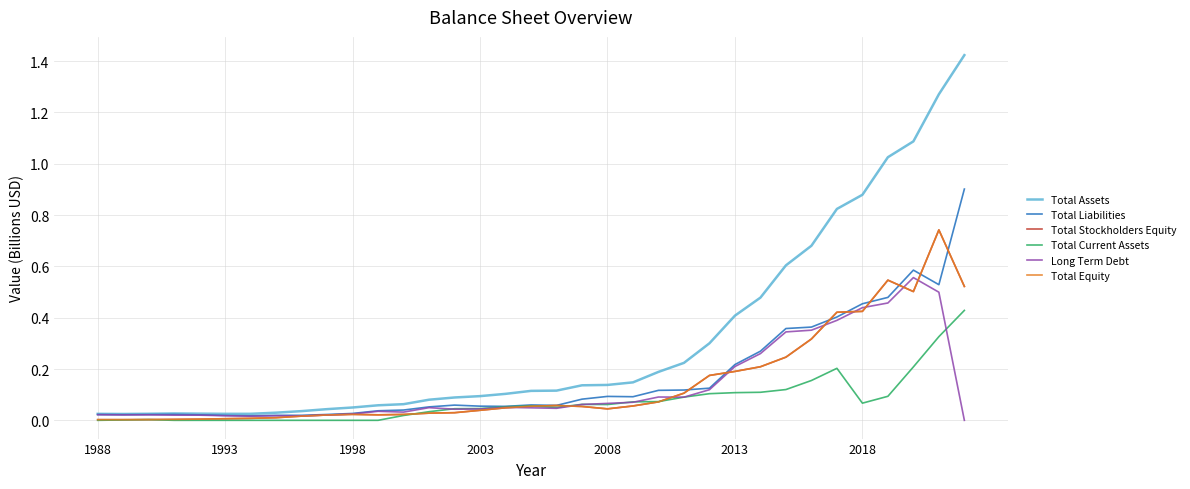

Which series has the widest spread of values?

Total Assets